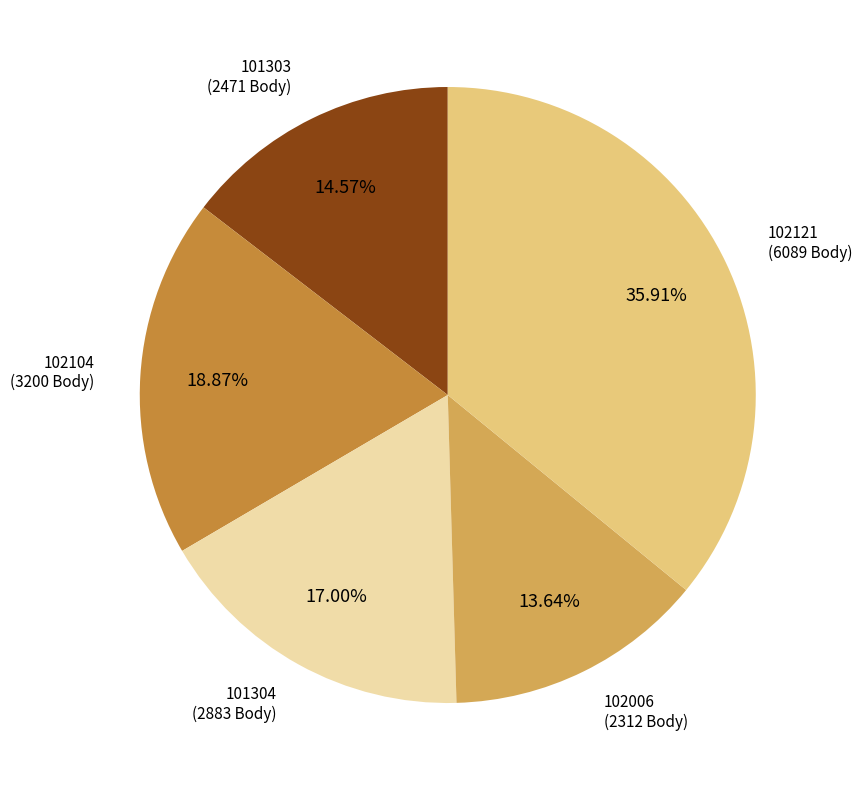

Does any single category account for the majority?

No